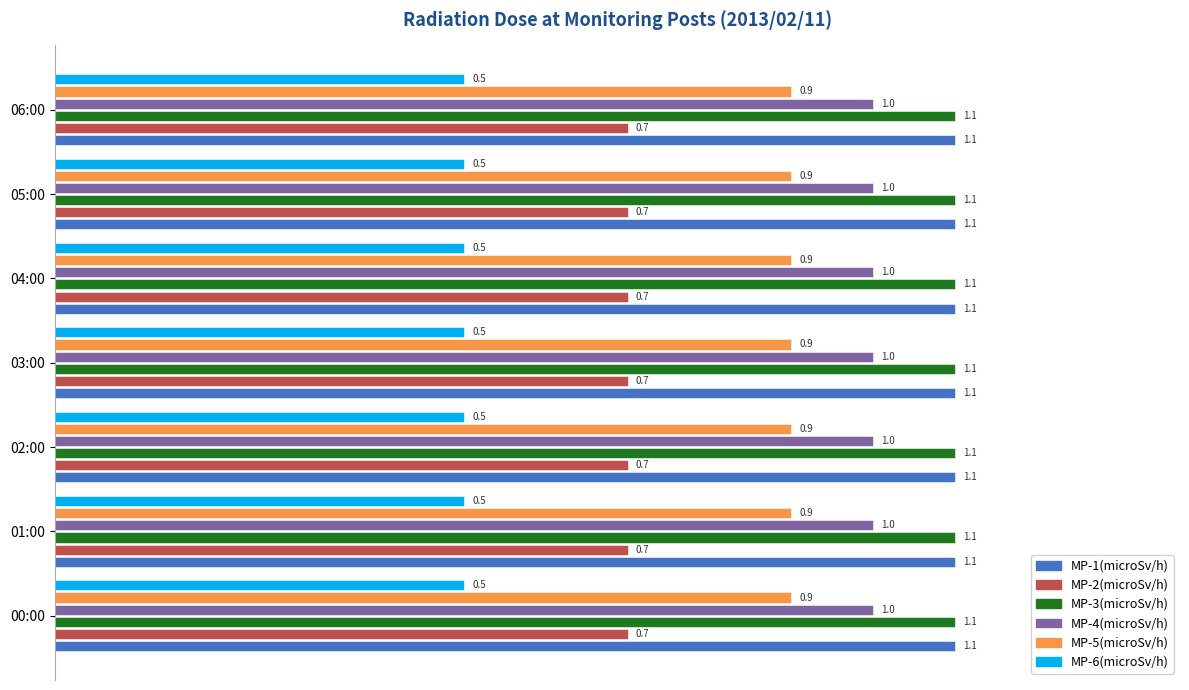

Is it true that MP-5(microSv/h) equals 0.4 at 01:00?

False